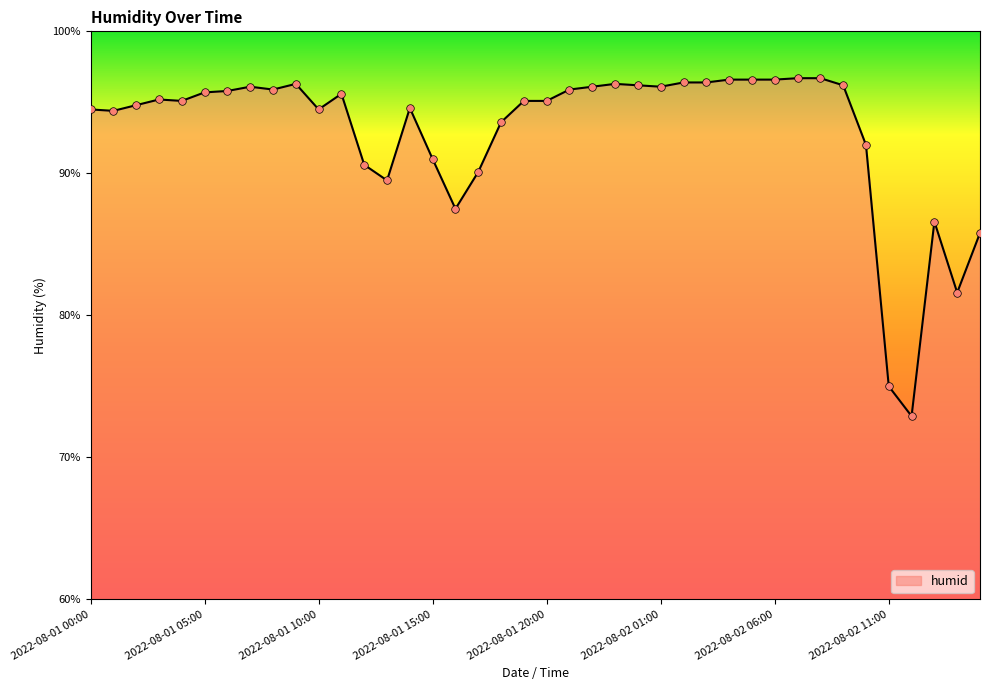

What is the difference between the maximum and minimum values?

23.8